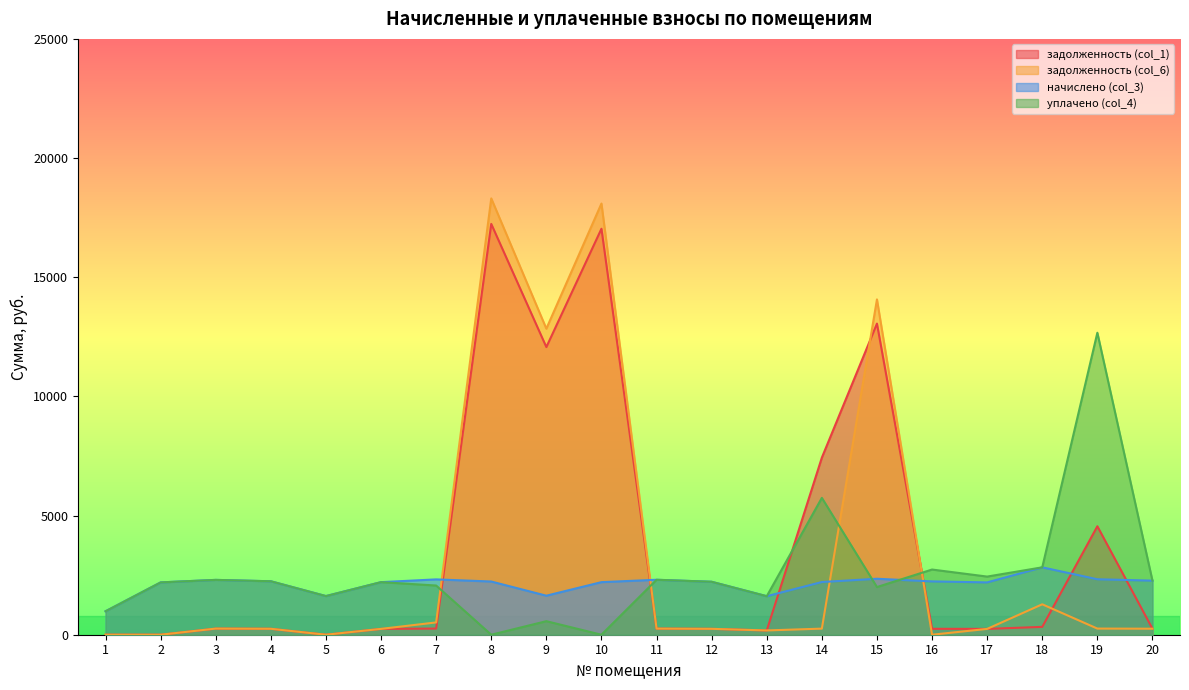

Which has a higher value, 7 or 5?

7